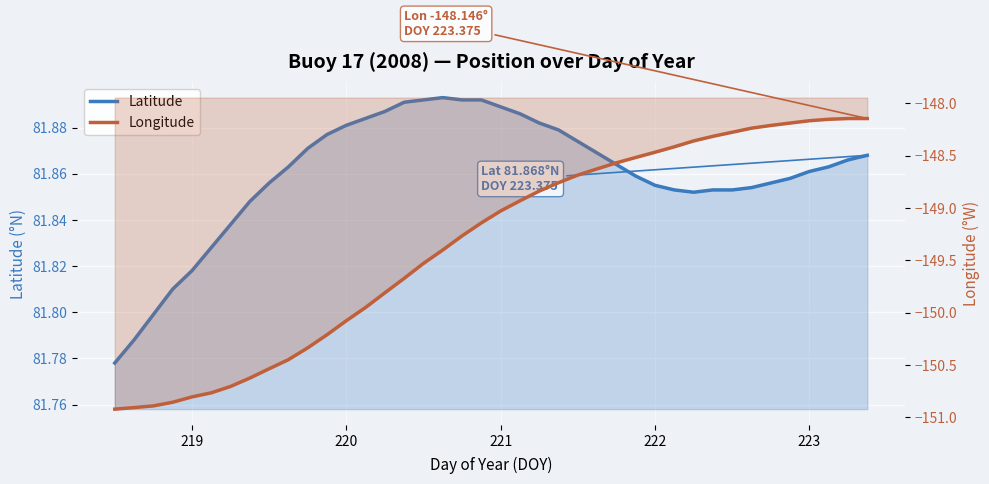

True or false: Latitude and Longitude intersect in this chart.

False